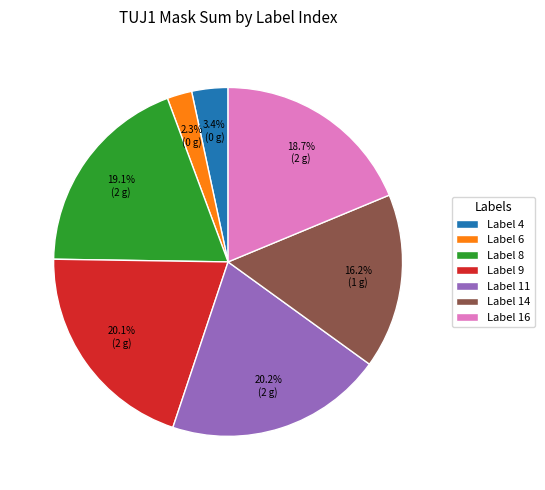

Count the number of slices in the pie.

7